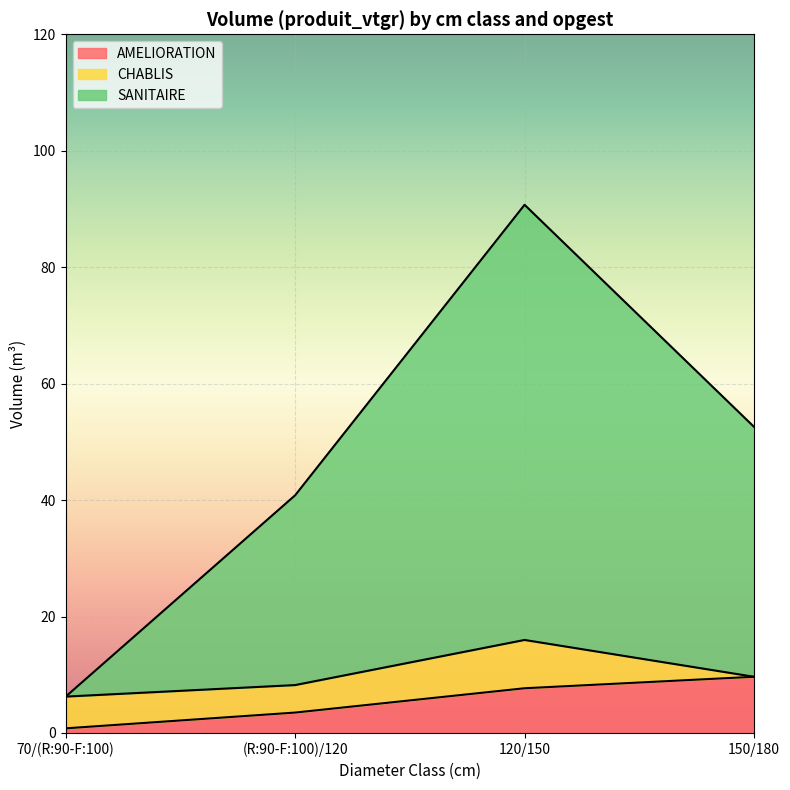

What is the difference between the maximum and minimum values in the AMELIORATION series?

8.9